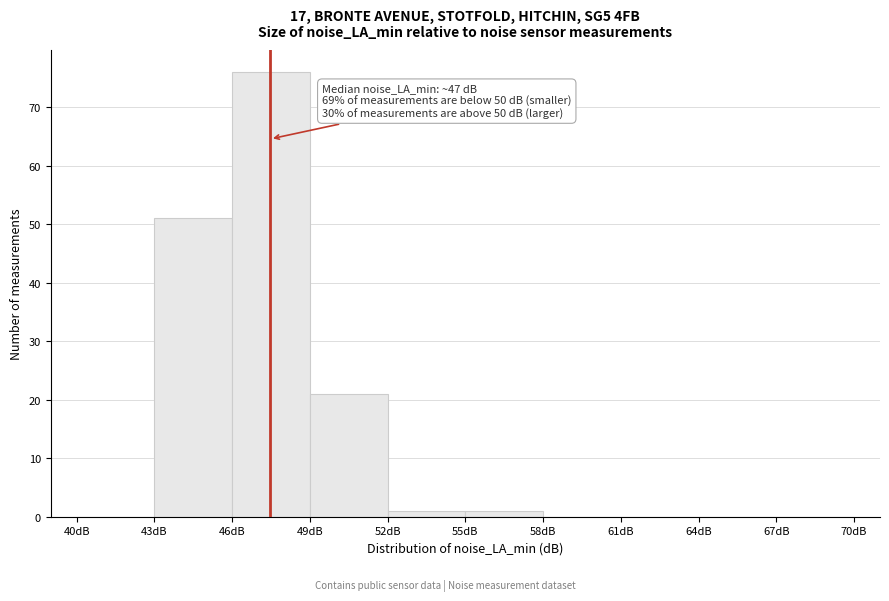

Over which range of the x-axis is the bar tallest?

46 to 49